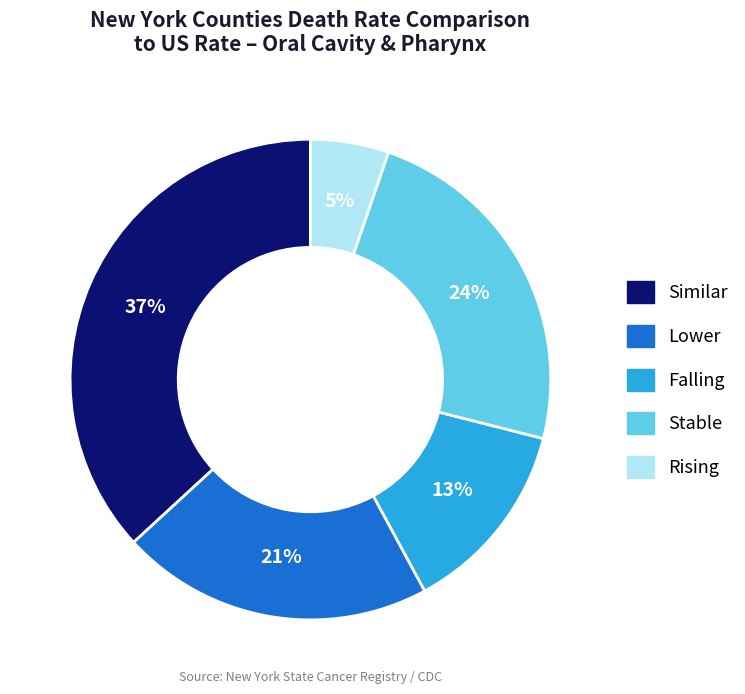

To the nearest percent, what is the average slice percentage?

20%